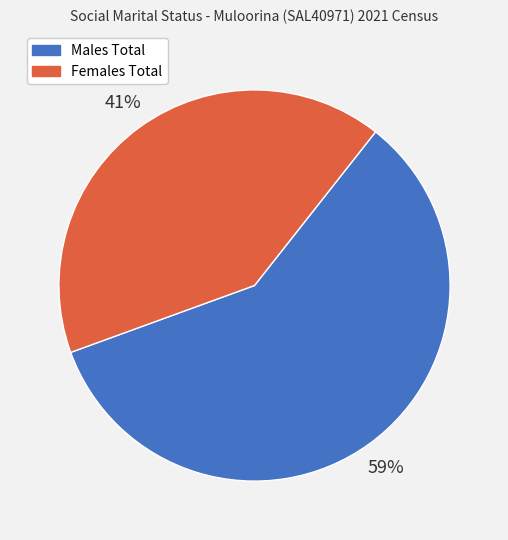

Does Females Total account for over 50% of the chart?

No